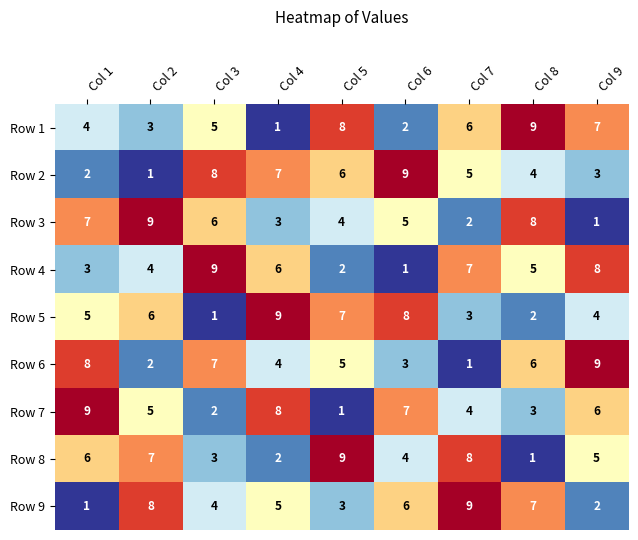

True or false: Row 6 has a value of 10 at Col 8.

False